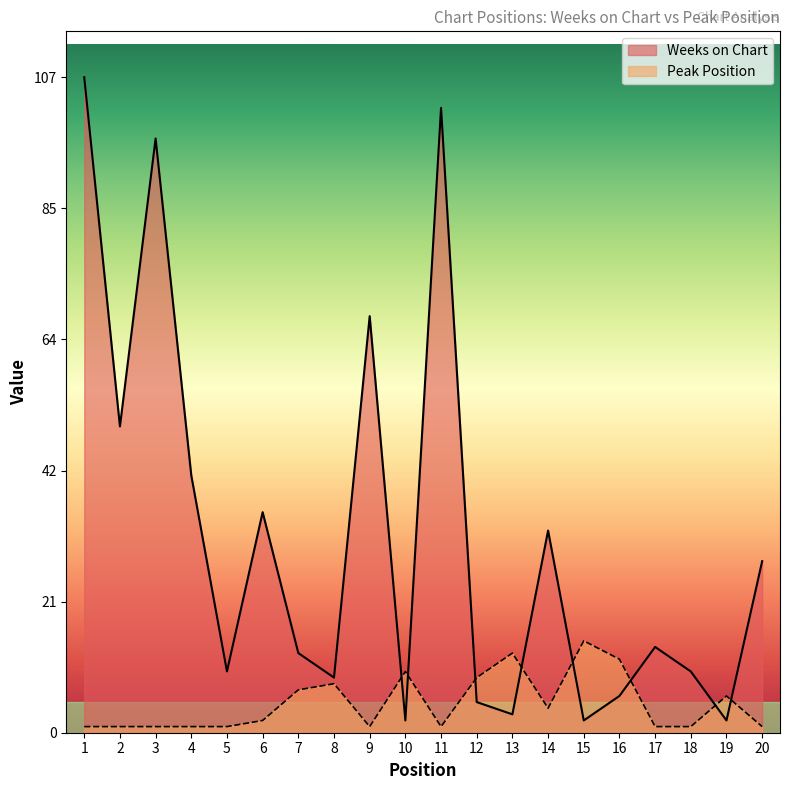

What is the average value of the Weeks on Chart series?

32